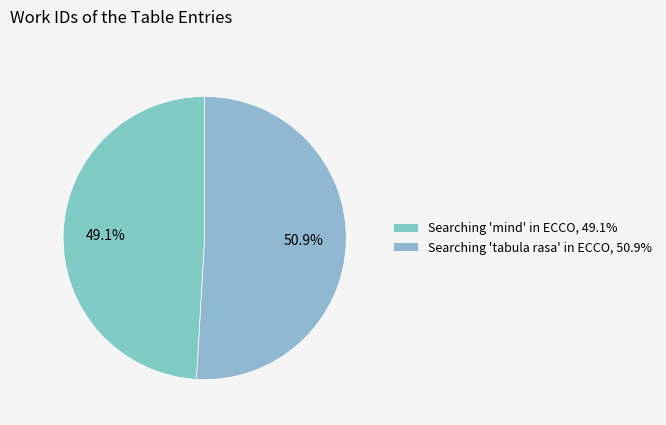

Between Searching 'mind' in ECCO and Searching 'tabula rasa' in ECCO, which is larger?

Searching 'tabula rasa' in ECCO